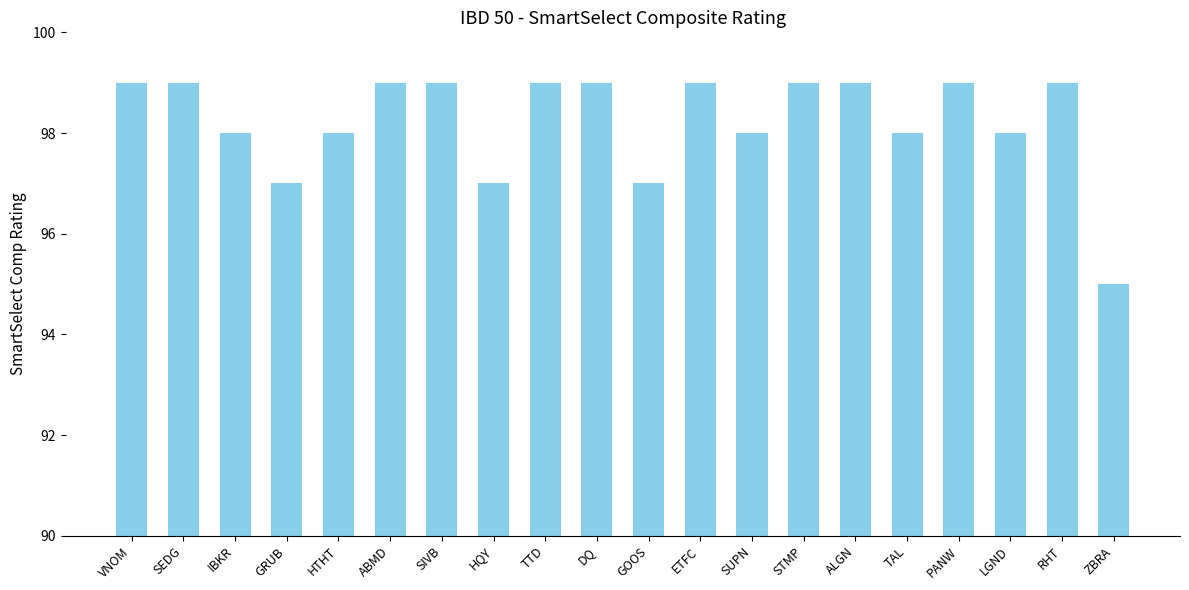

How many values are between 98 and 99?

16